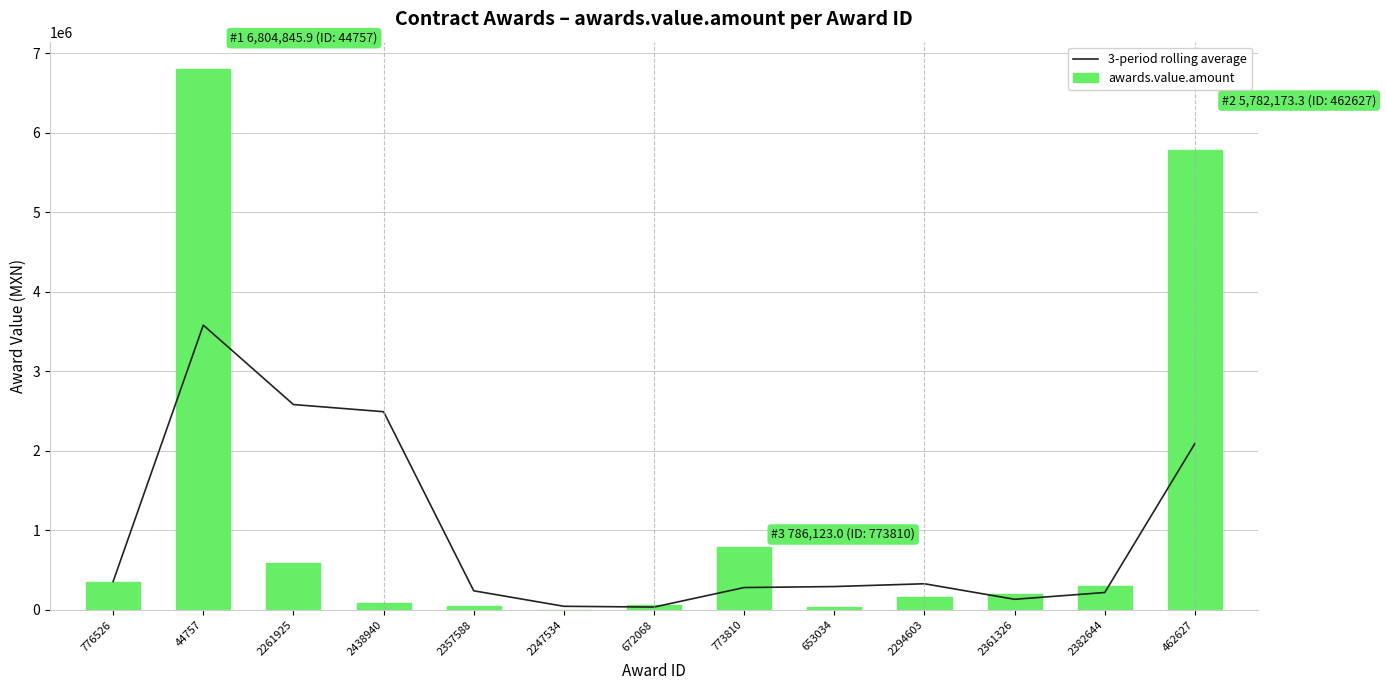

Where does the 3-period rolling average series first go above 293548?

776526